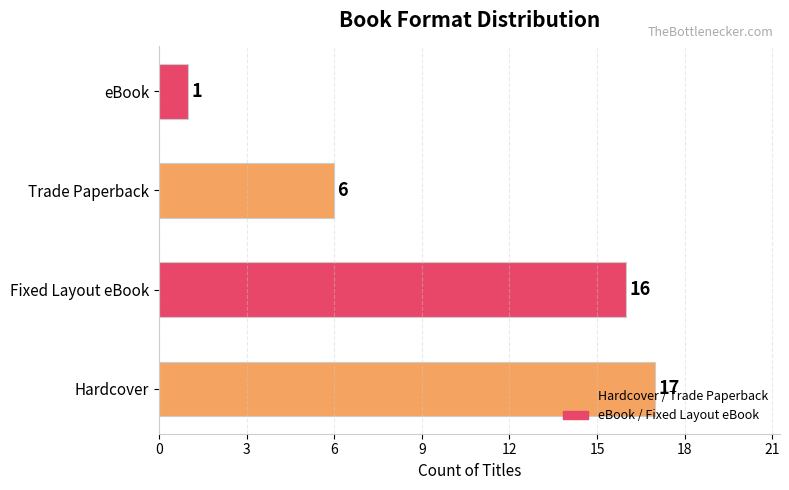

List the labels in order of value, smallest first.

eBook, Trade Paperback, Fixed Layout eBook, Hardcover